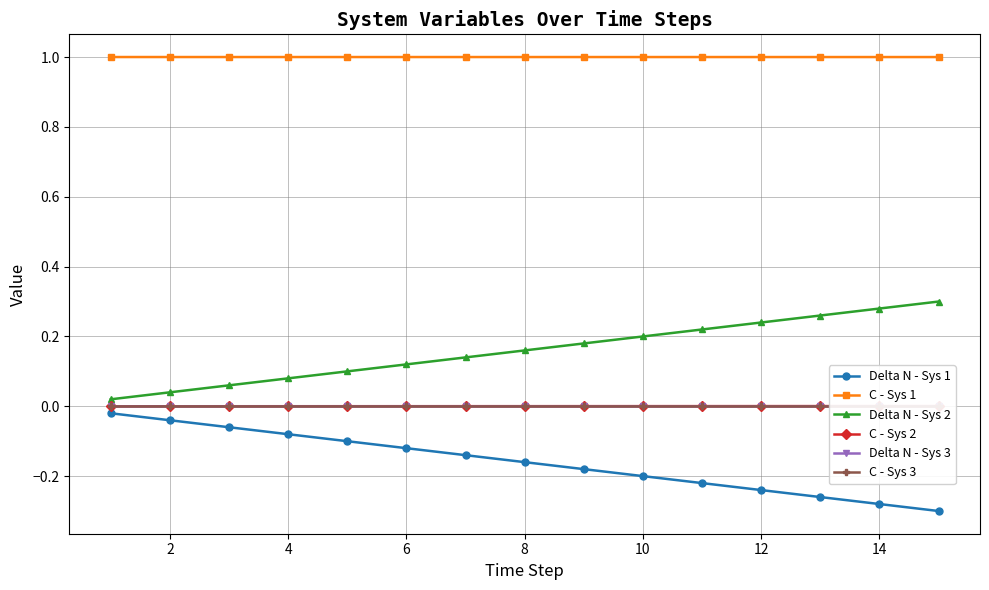

What is the highest value of the C - Sys 1 series?

1.0